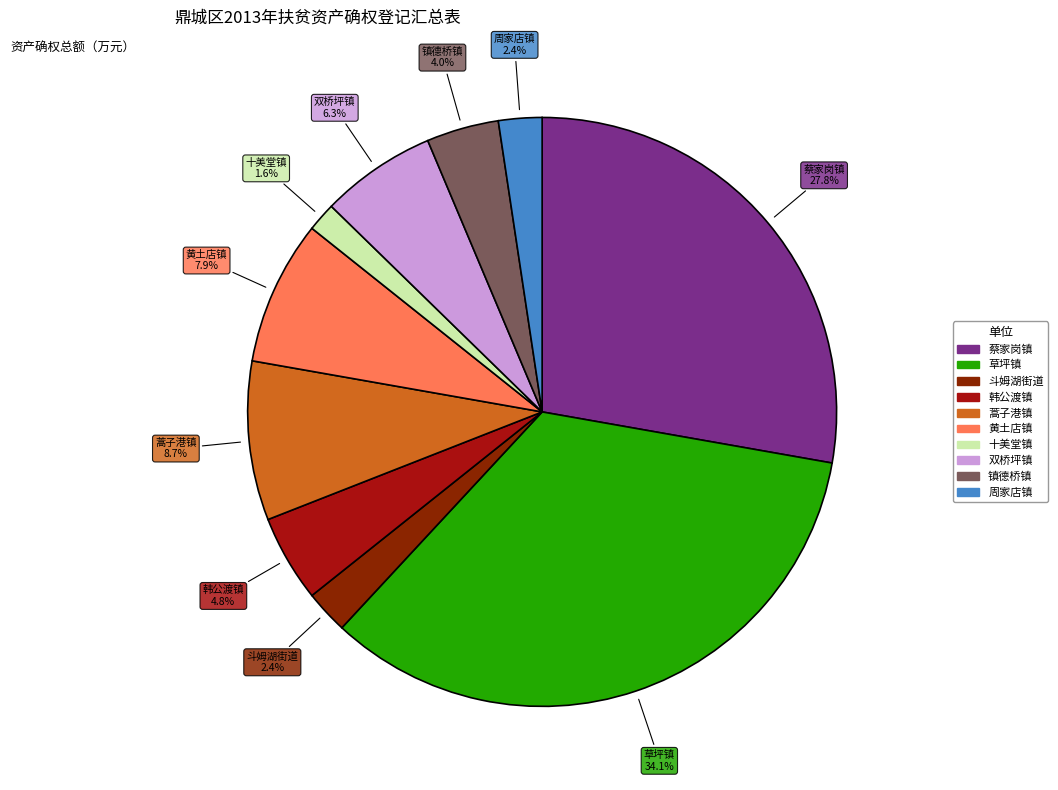

Which has a higher value, 蒿子港镇 or 蔡家岗镇?

蔡家岗镇